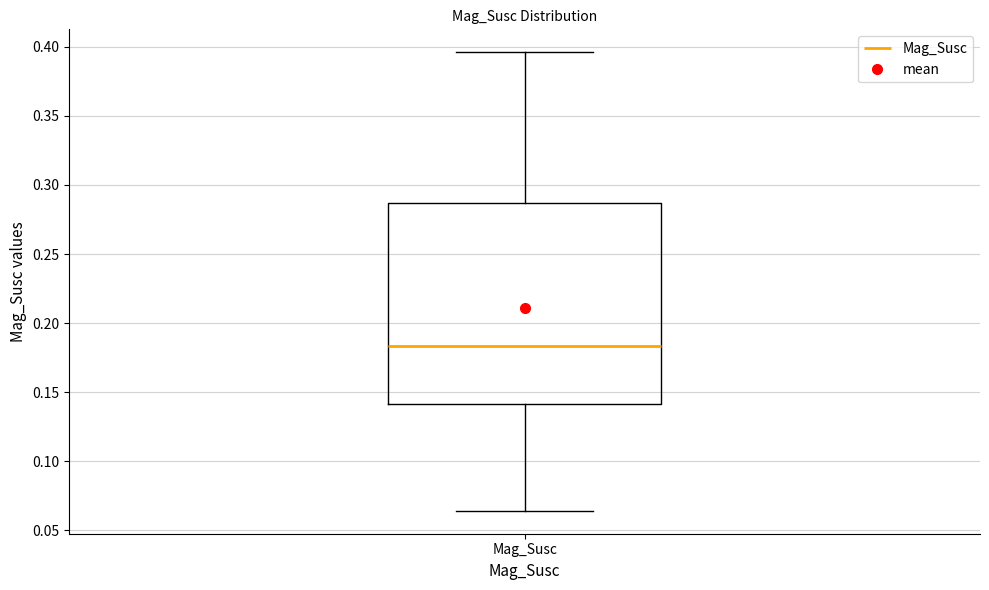

Read this box plot against the y-axis: the position of the median line, the range covered by the box, and the ends of both whiskers. The values are not printed on the chart, so give them approximately, as read against the axis.

median 0.185, box 0.140 to 0.285, whiskers 0.065 to 0.395